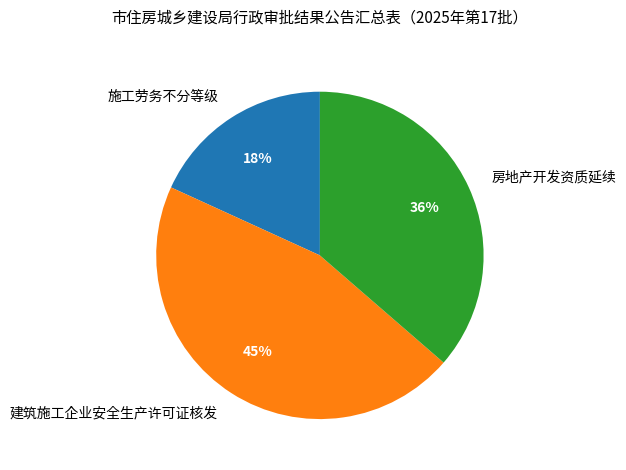

Which has a higher value, 施工劳务不分等级 or 建筑施工企业安全生产许可证核发?

建筑施工企业安全生产许可证核发